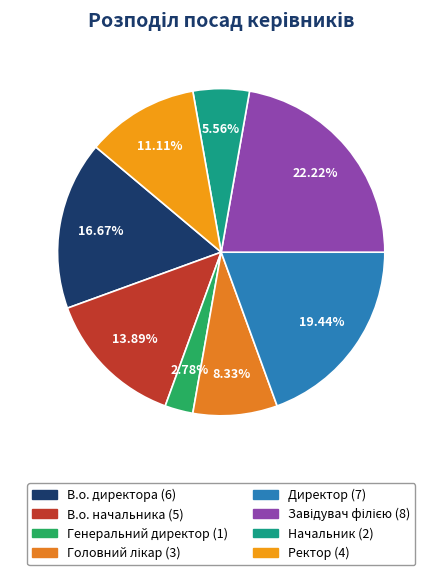

Count the number of slices in the pie.

8